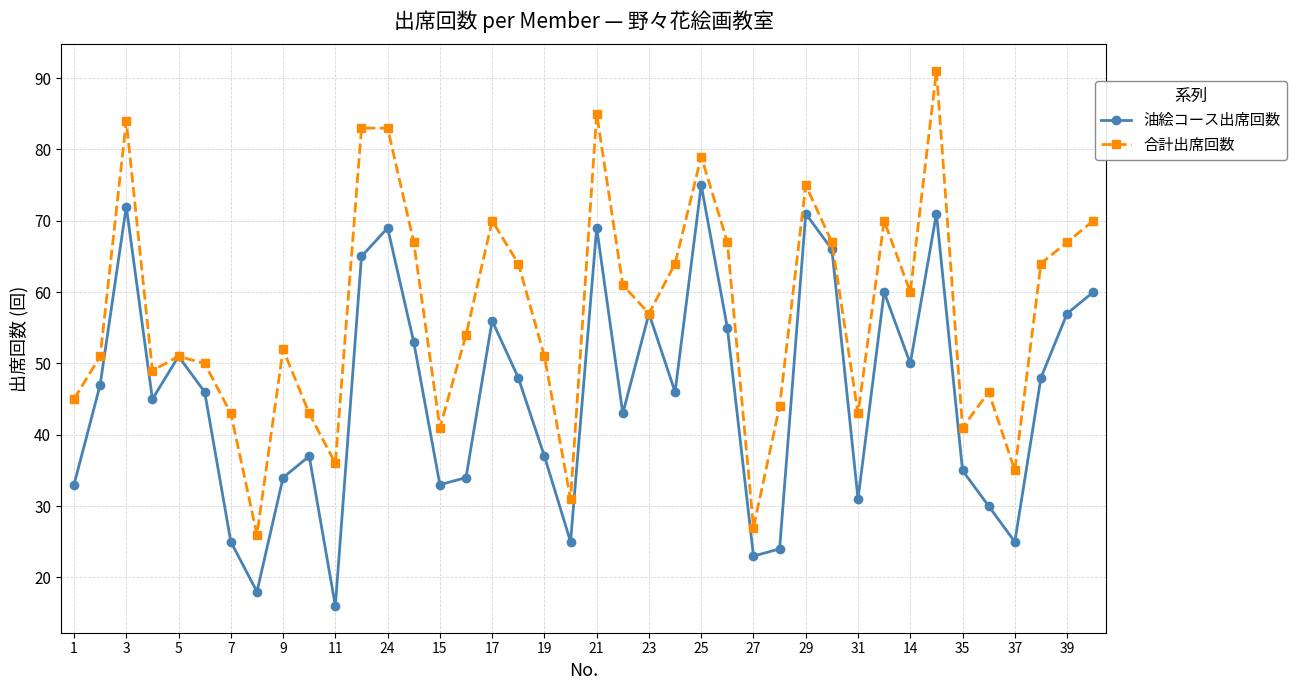

Rank the series by their maximum value, from highest to lowest.

合計出席回数, 油絵コース出席回数